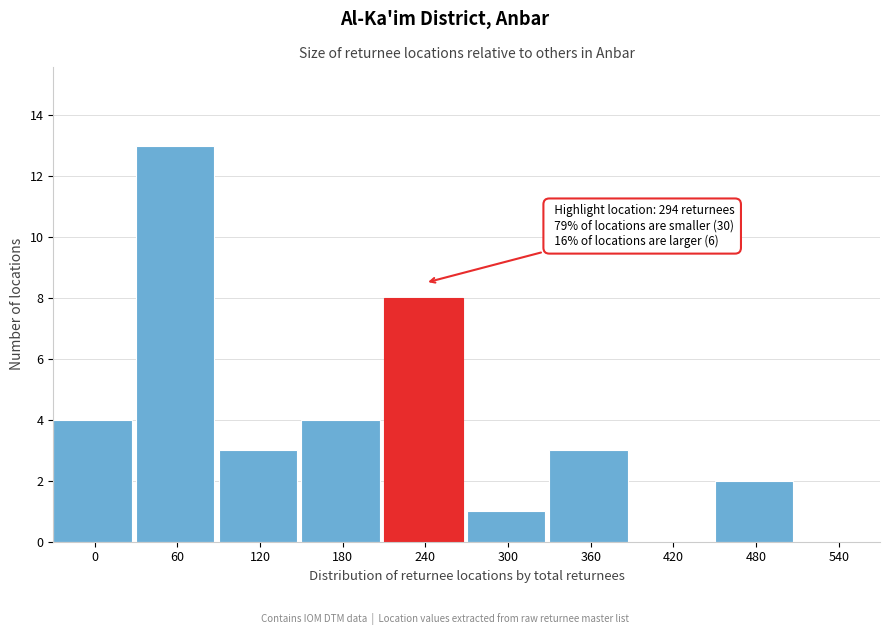

Reading left to right, extract all data points from this chart.

0=4	60=13	120=3	180=4	240=8	300=1	360=3	420=0	480=2	540=0